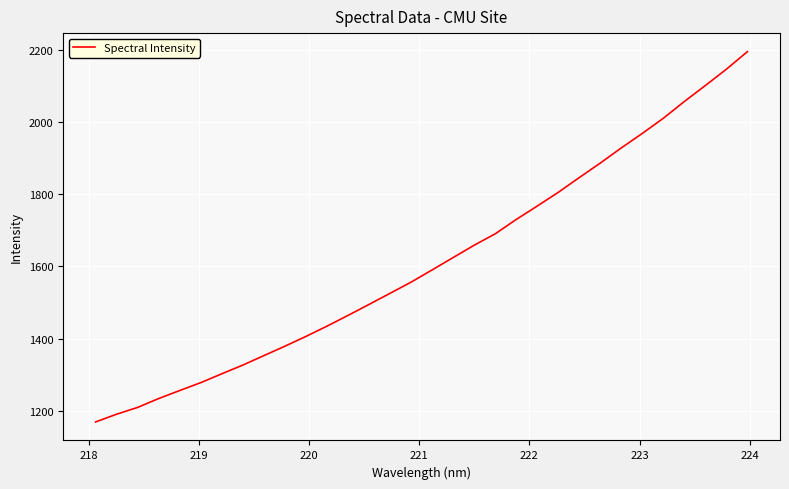

What is the difference between the maximum and minimum values?

1027.1